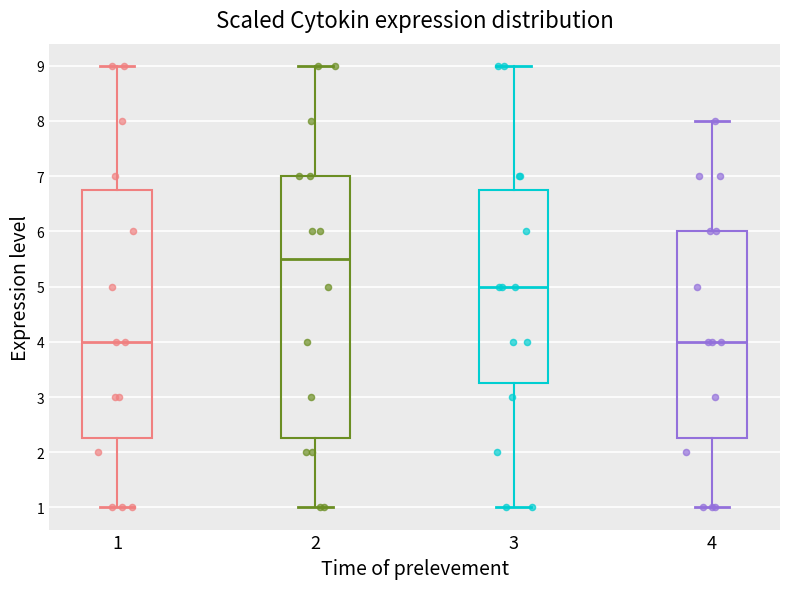

Reading left to right, transcribe this box plot: for each box, give where its median line is, the range the box spans, and where its two whiskers end, as read against the y-axis. The values are not printed on the chart, so give them approximately, as read against the axis.

1: median 4.0, box 2.3 to 6.8, whiskers 1.0 to 9.0
2: median 5.5, box 2.3 to 7.0, whiskers 1.0 to 9.0
3: median 5.0, box 3.3 to 6.8, whiskers 1.0 to 9.0
4: median 4.0, box 2.3 to 6.0, whiskers 1.0 to 8.0